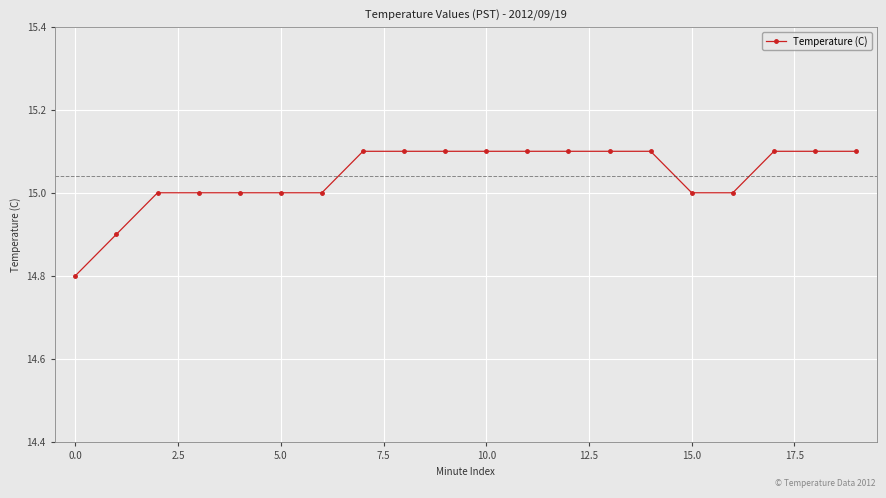

What is the value of the 20th point from the left?

15.1